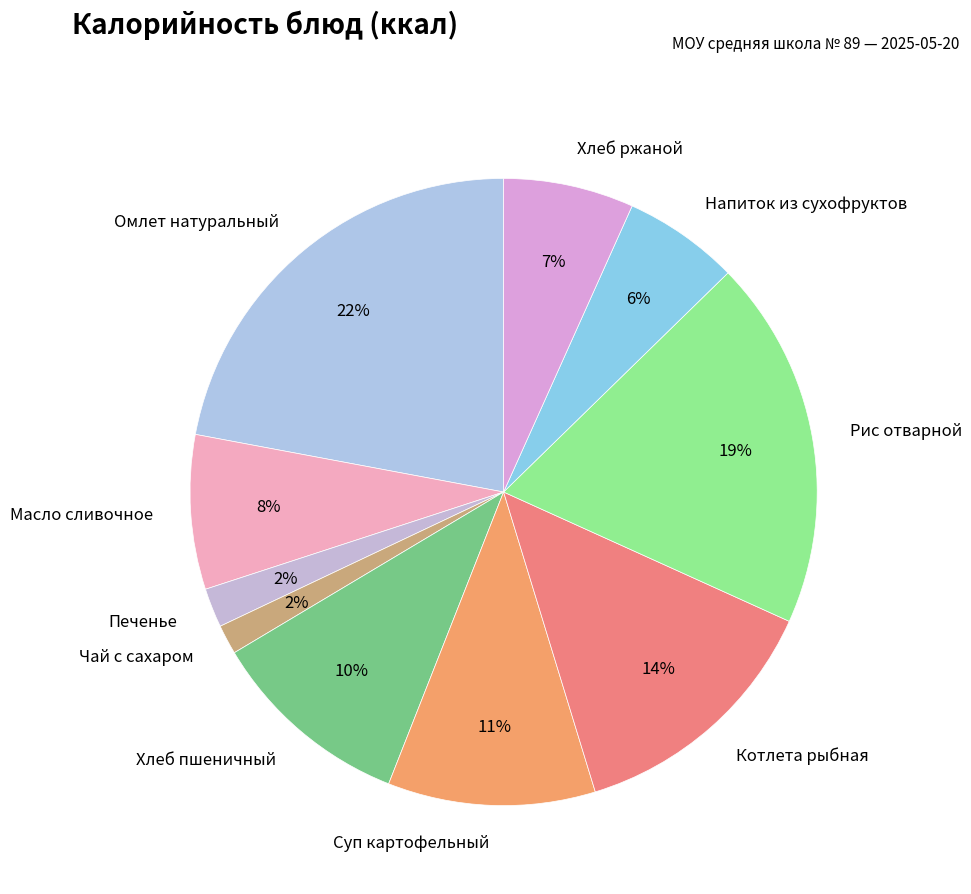

To the nearest percent, what is the difference between the Омлет натуральный and Печенье slice percentages?

20%